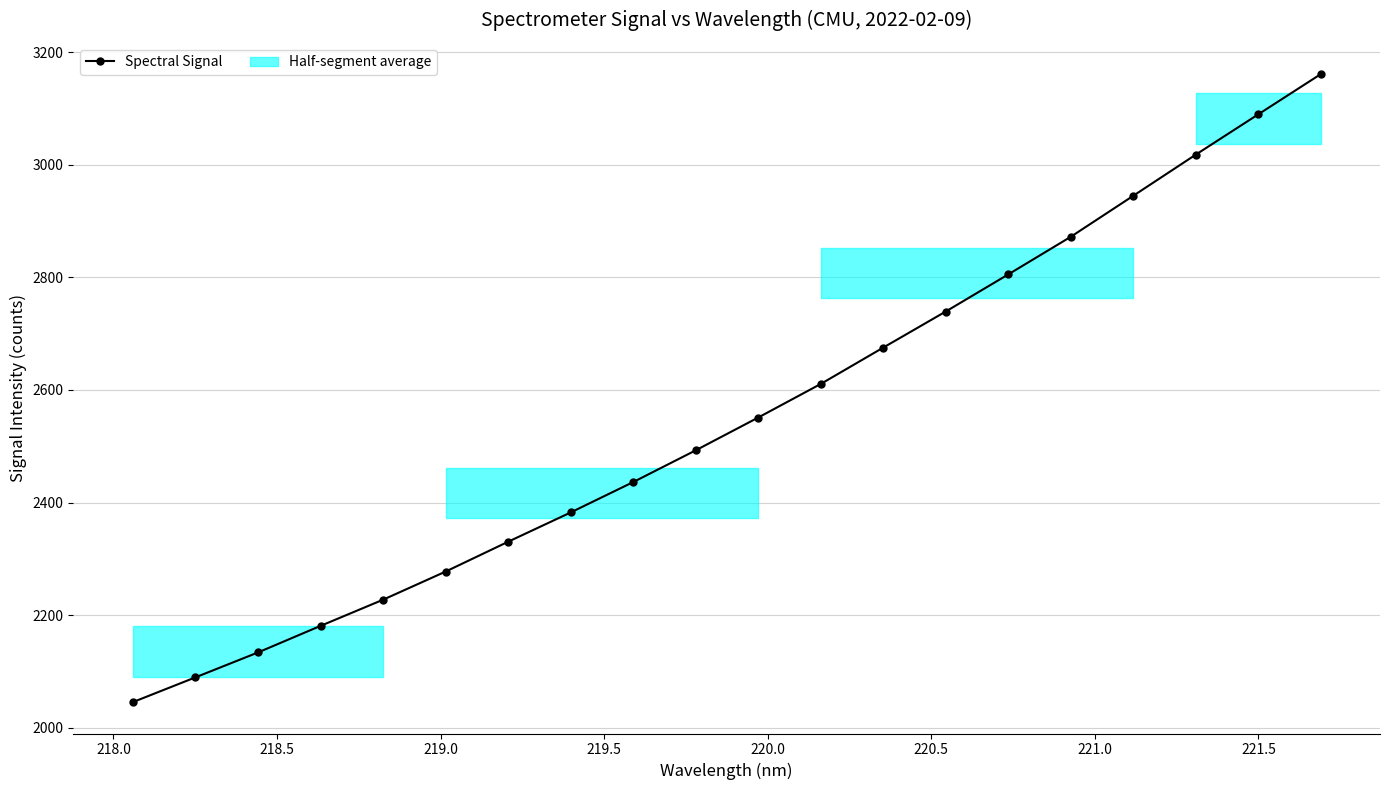

What is the lowest value of the Spectral Signal series?

2045.5